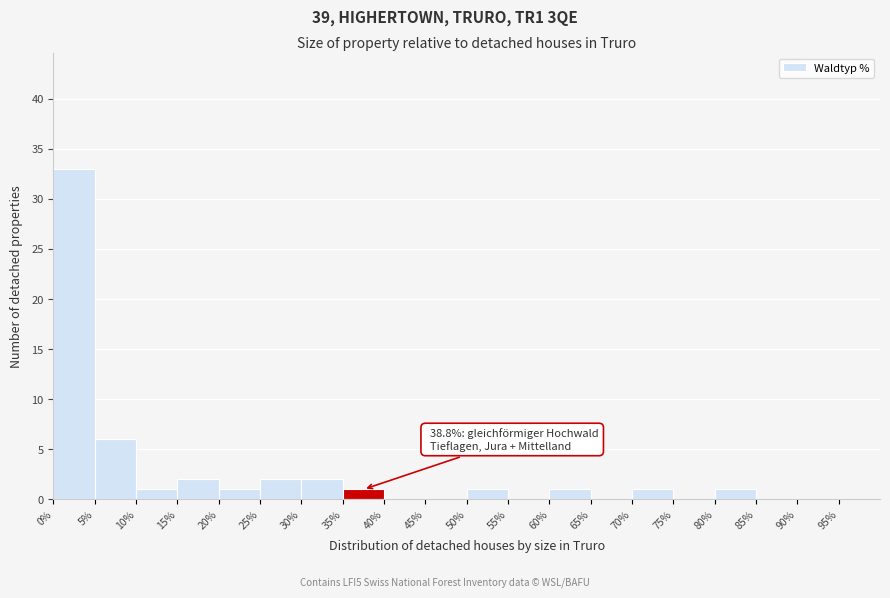

Which range on the x-axis has the tallest bar?

0 to 5